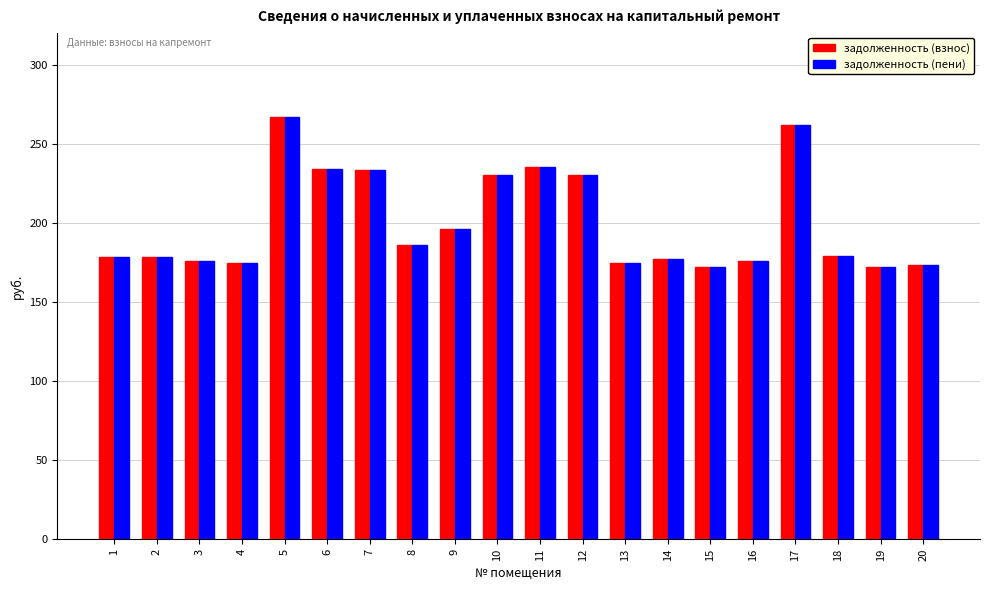

The value of задолженность (взнос) at 16 is 103.1. True or false?

False